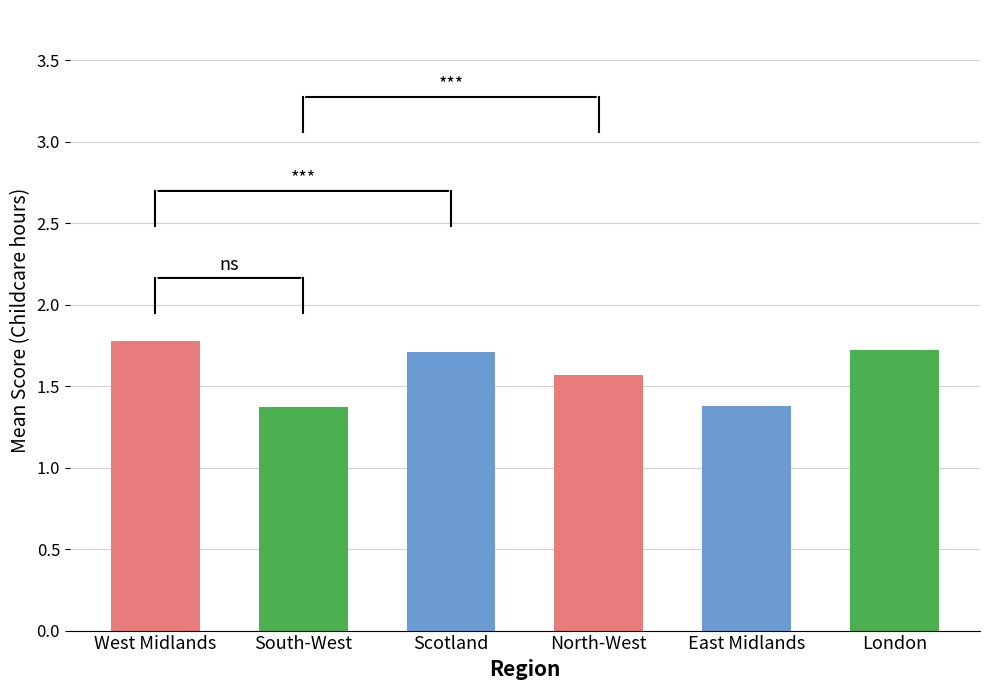

The chart shows a value of 1.4 at East Midlands. True or false?

True